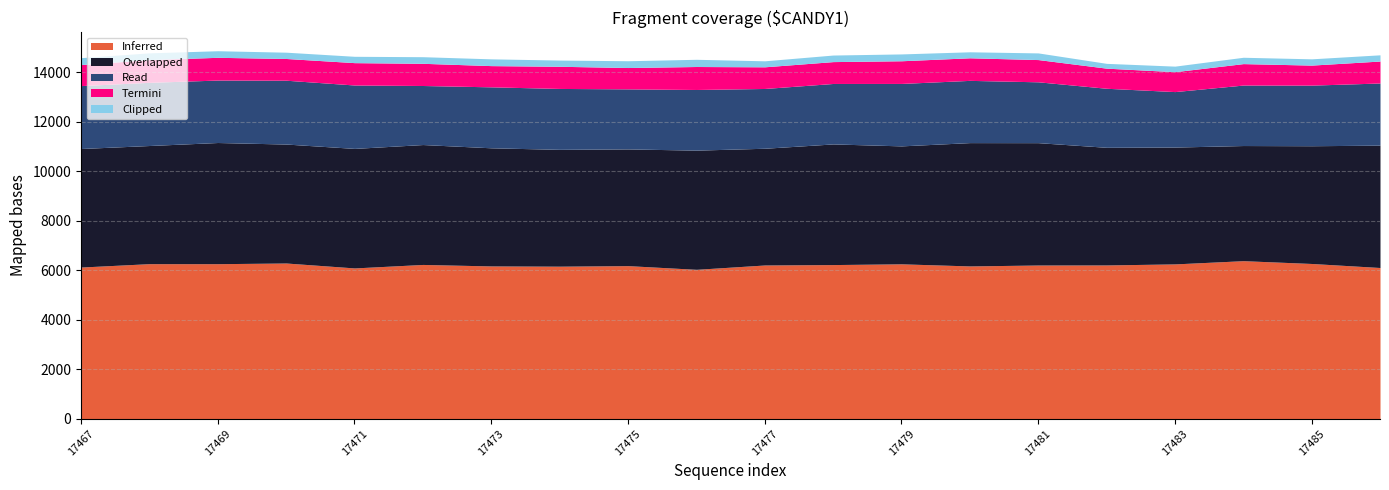

Which series has the largest total across all categories?

Inferred